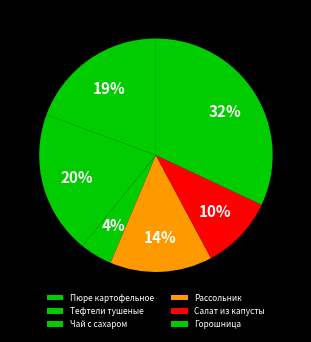

Between Пюре картофельное and Чай с сахаром, which is larger?

Пюре картофельное